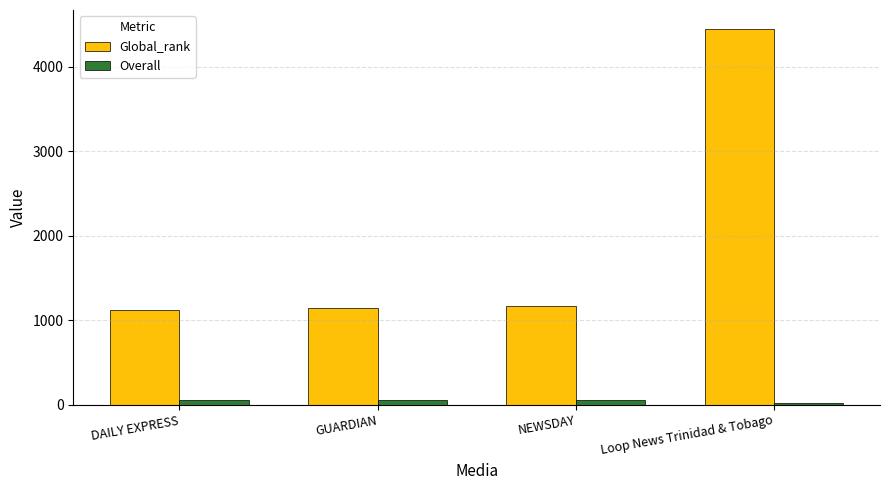

What is the average value of the Overall series?

46.2